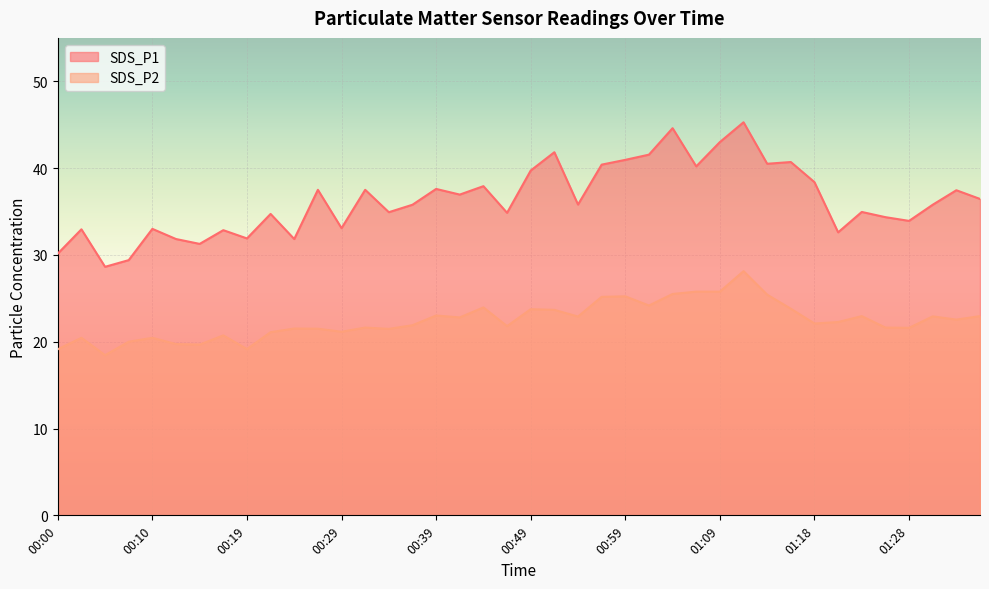

How many values in the SDS_P1 series exceed 35?

22